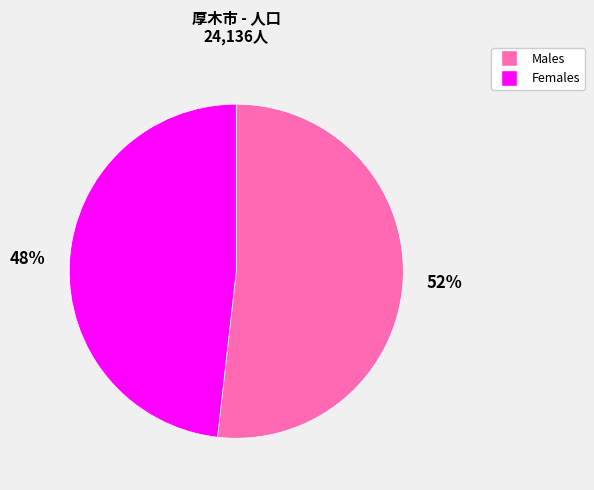

To the nearest percent, what is the average slice percentage?

50%